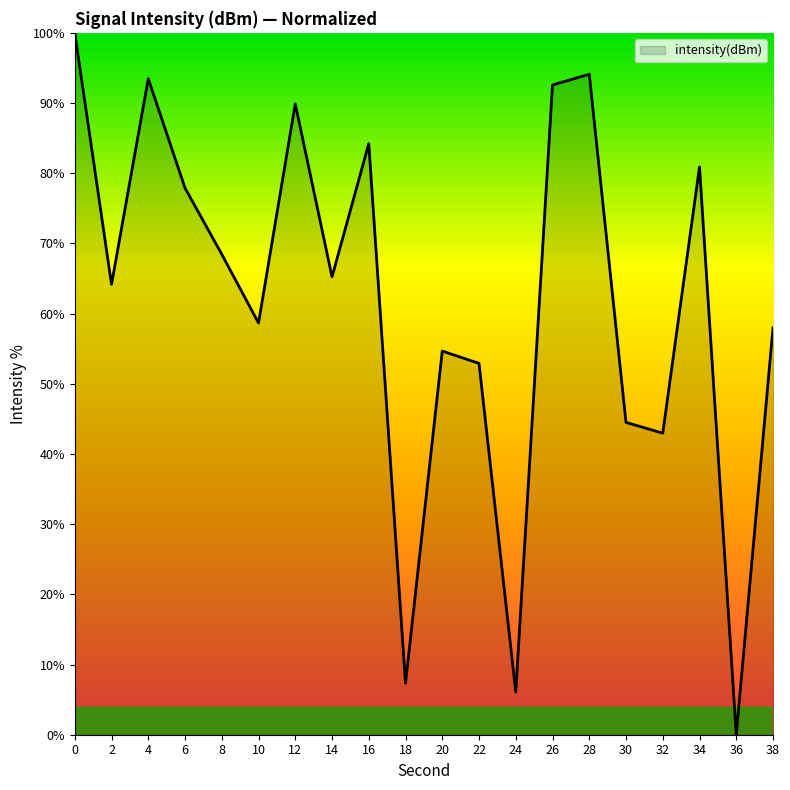

What is the difference between the values at 26 and 24?

86.5